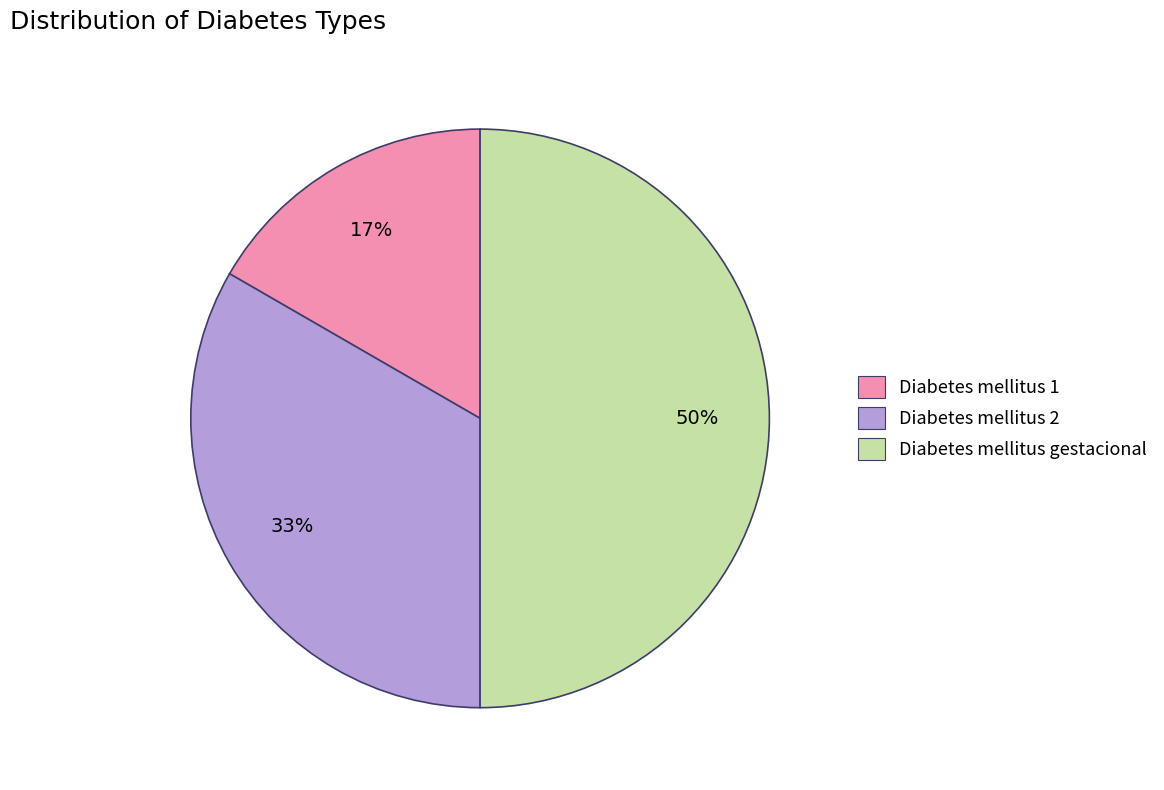

Do Diabetes mellitus gestacional and Diabetes mellitus 1 together represent more than half of the pie?

Yes